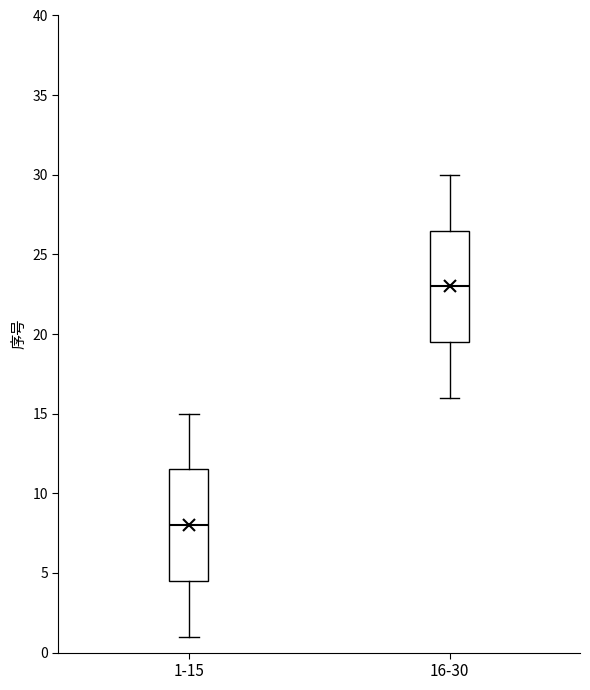

Reading left to right, transcribe this box plot: for each box, give where its median line is, the range the box spans, and where its two whiskers end, as read against the y-axis. The values are not printed on the chart, so give them approximately, as read against the axis.

1-15: median 8.0, box 4.5 to 11.5, whiskers 1.0 to 15.0
16-30: median 23.0, box 19.5 to 26.5, whiskers 16.0 to 30.0